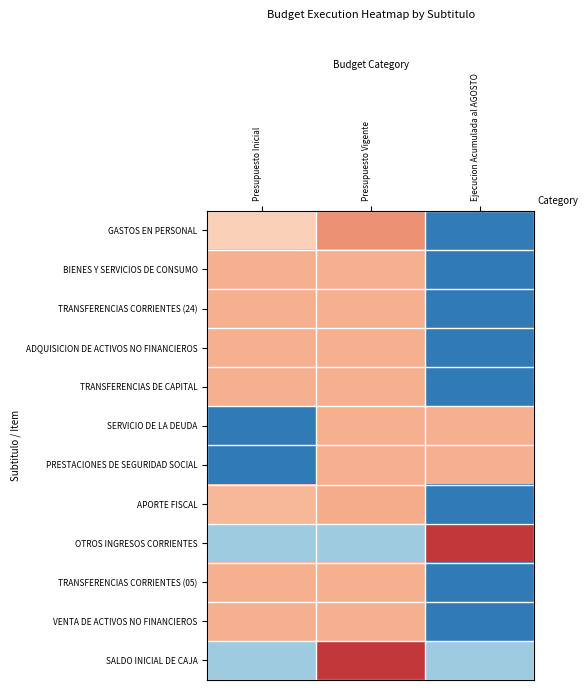

List the series in order of their peak value, highest first.

OTROS INGRESOS CORRIENTES, SALDO INICIAL DE CAJA, GASTOS EN PERSONAL, APORTE FISCAL, SERVICIO DE LA DEUDA, PRESTACIONES DE SEGURIDAD SOCIAL, VENTA DE ACTIVOS NO FINANCIEROS, BIENES Y SERVICIOS DE CONSUMO, ADQUISICION DE ACTIVOS NO FINANCIEROS, TRANSFERENCIAS DE CAPITAL, TRANSFERENCIAS CORRIENTES (05), TRANSFERENCIAS CORRIENTES (24)